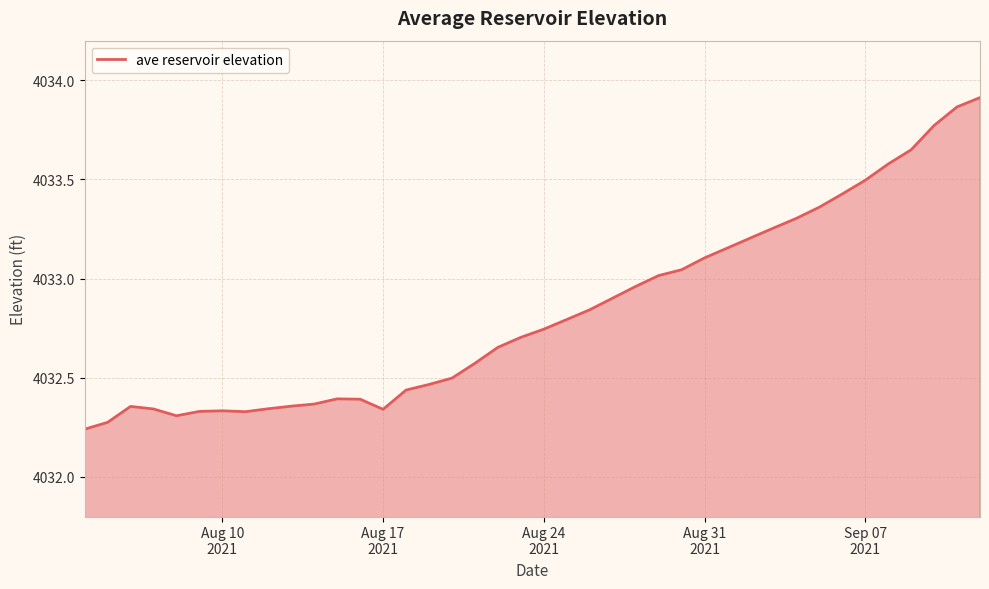

What is the difference between the maximum and minimum values?

1.7